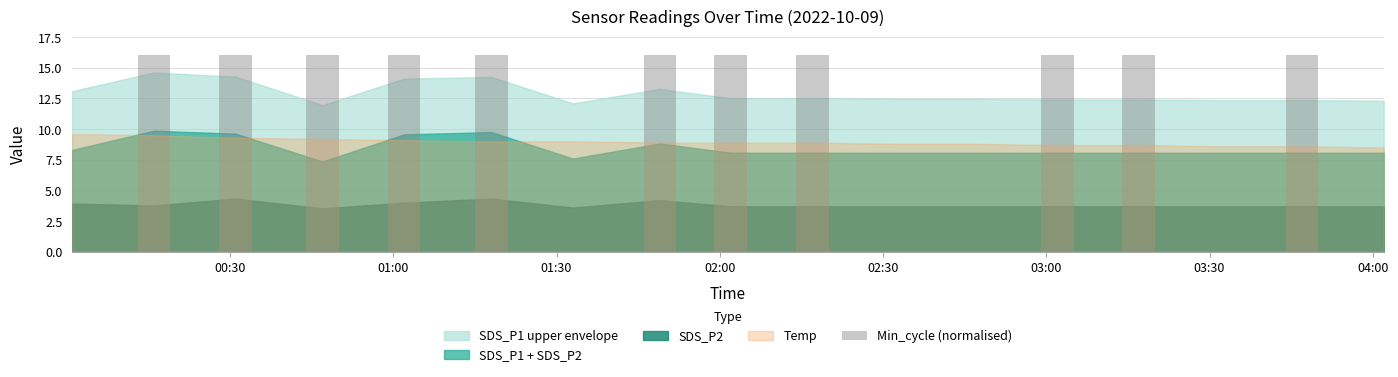

What is the greatest value displayed?

16.1